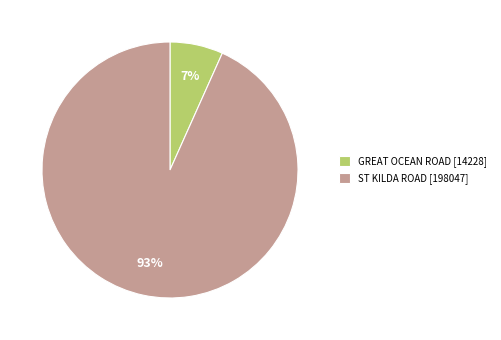

What is the smallest slice in the pie chart?

GREAT OCEAN ROAD